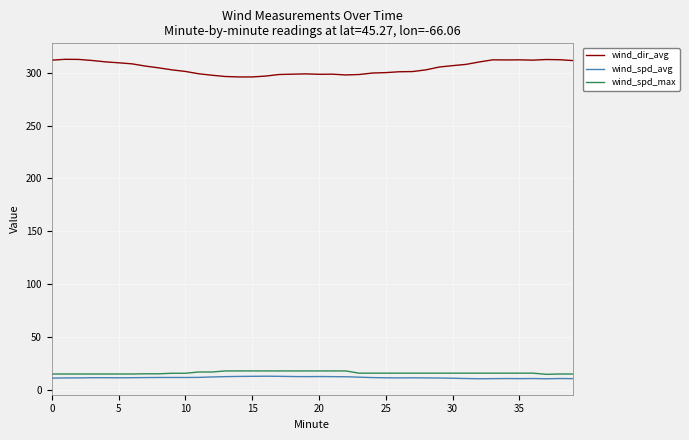

What are all the series names shown in the legend?

wind_dir_avg, wind_spd_avg, wind_spd_max